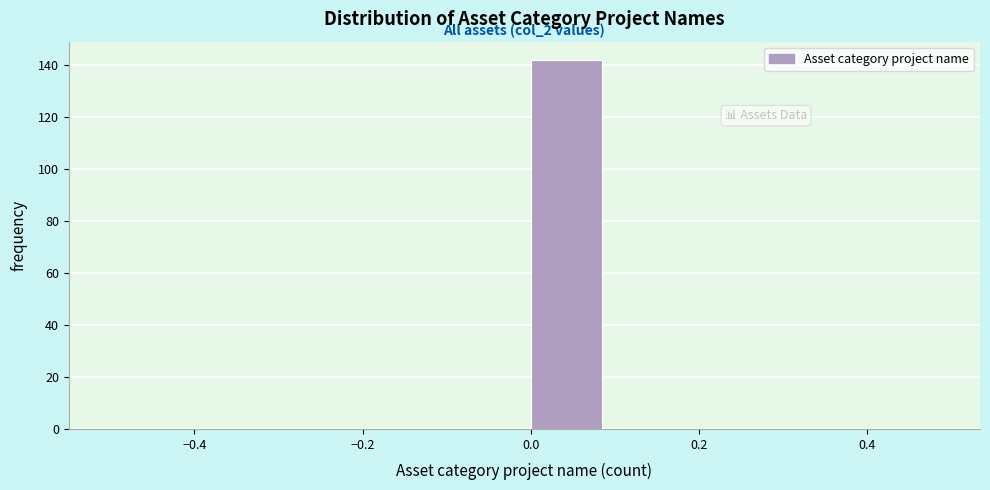

Which range on the x-axis has the tallest bar?

0.0 to 0.1